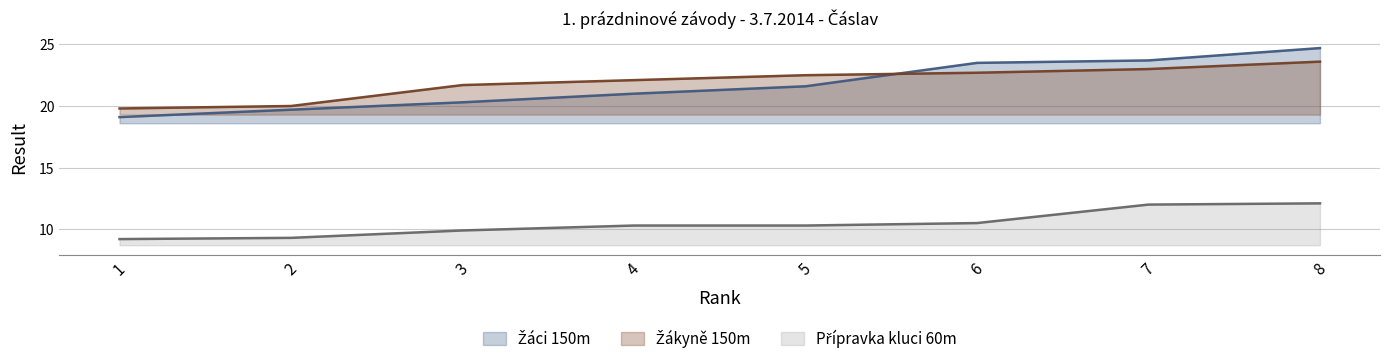

How many data points in Žákyně 150m are above 22?

5